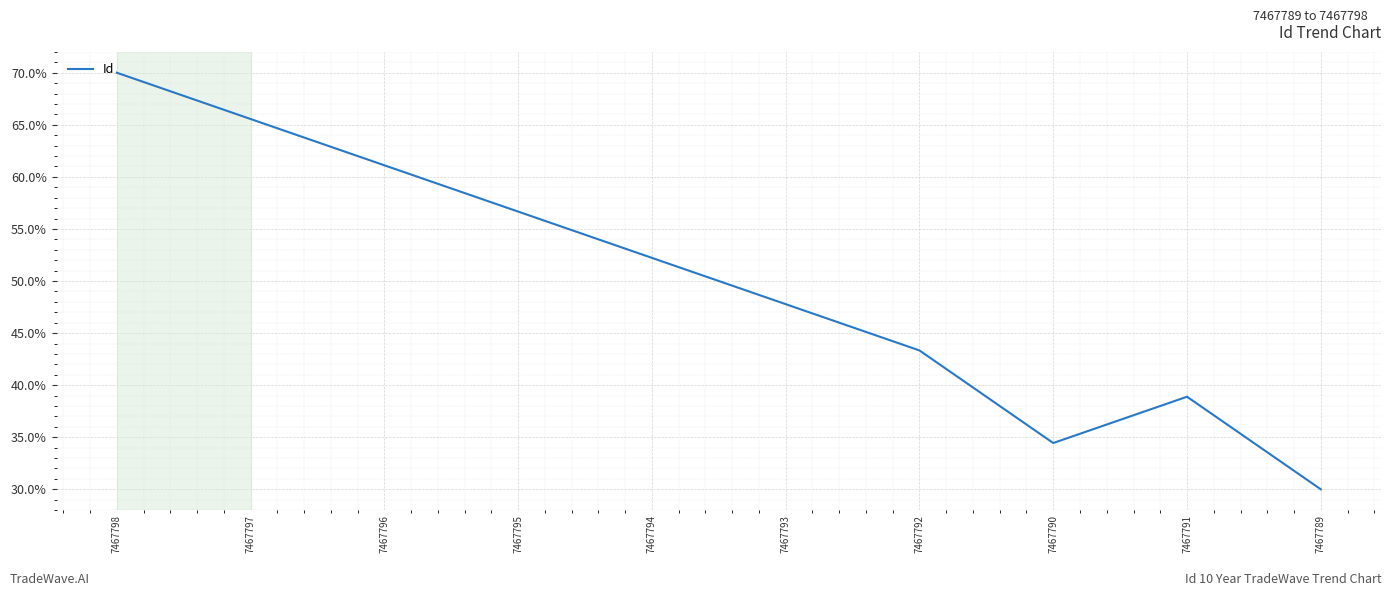

What is the minimum value shown in the chart?

30.0